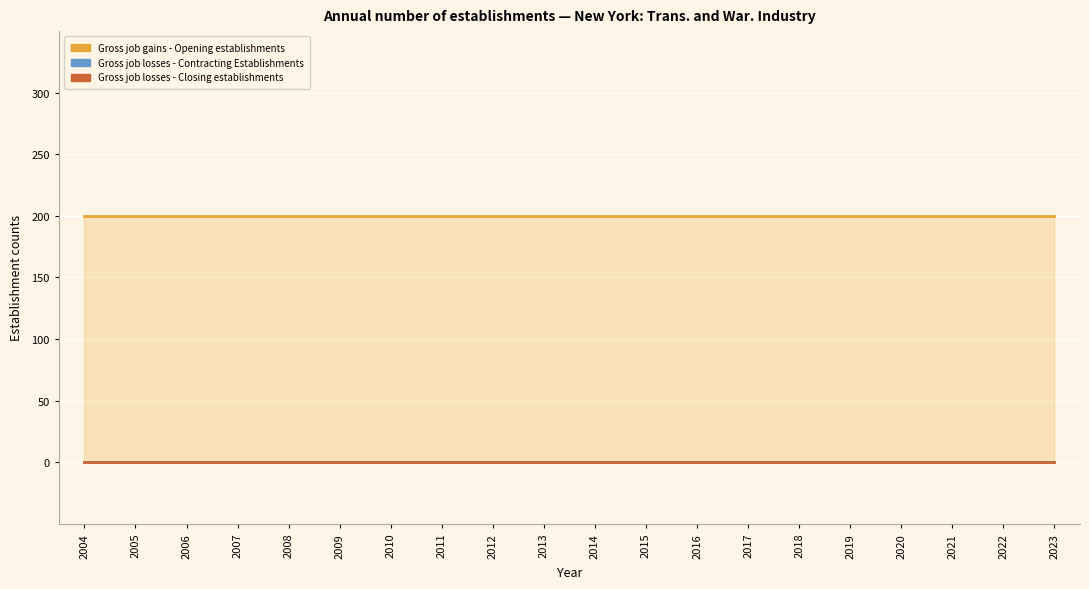

Reading left to right, transcribe all the data shown in this chart.

Gross job gains - Opening establishments: 200	200	200	200	200	200	200	200	200	200	200	200	200	200	200	200	200	200	200	200
Gross job losses - Contracting Establishments: 0	0	0	0	0	0	0	0	0	0	0	0	0	0	0	0	0	0	0	0
Gross job losses - Closing establishments: 0	0	0	0	0	0	0	0	0	0	0	0	0	0	0	0	0	0	0	0